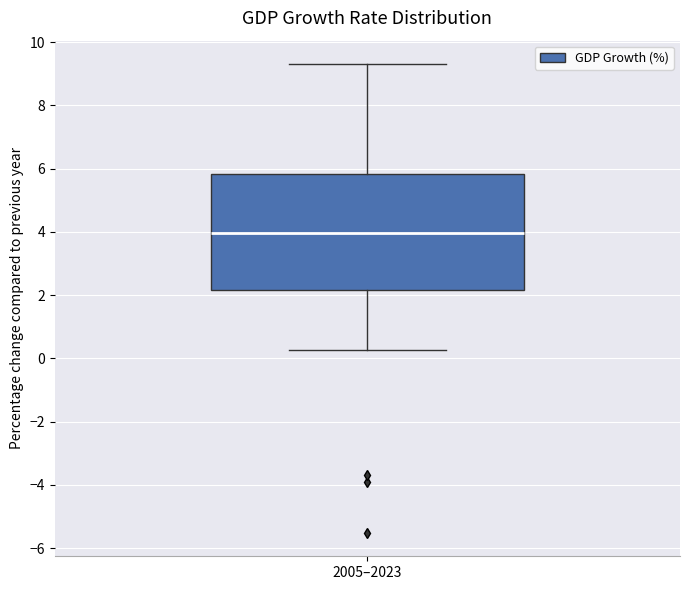

Transcribe this box plot: give where the median line is, the range the box spans, and where the two whiskers end, as read against the y-axis. The values are not printed on the chart, so give them approximately, as read against the axis.

median 4.0, box 2.2 to 5.8, whiskers 0.2 to 9.4